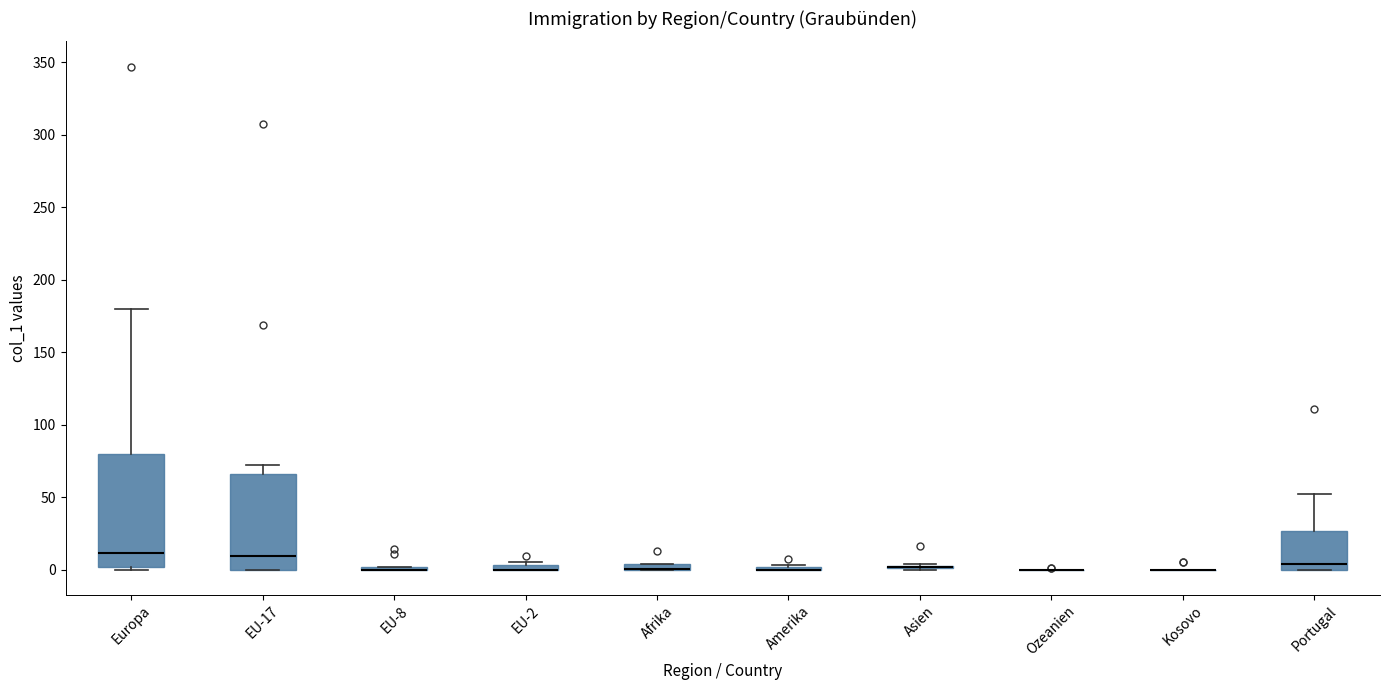

Where is the upper edge of the box for EU-2 on the y-axis? The values are not printed on the chart, so give them approximately, as read against the axis.

5